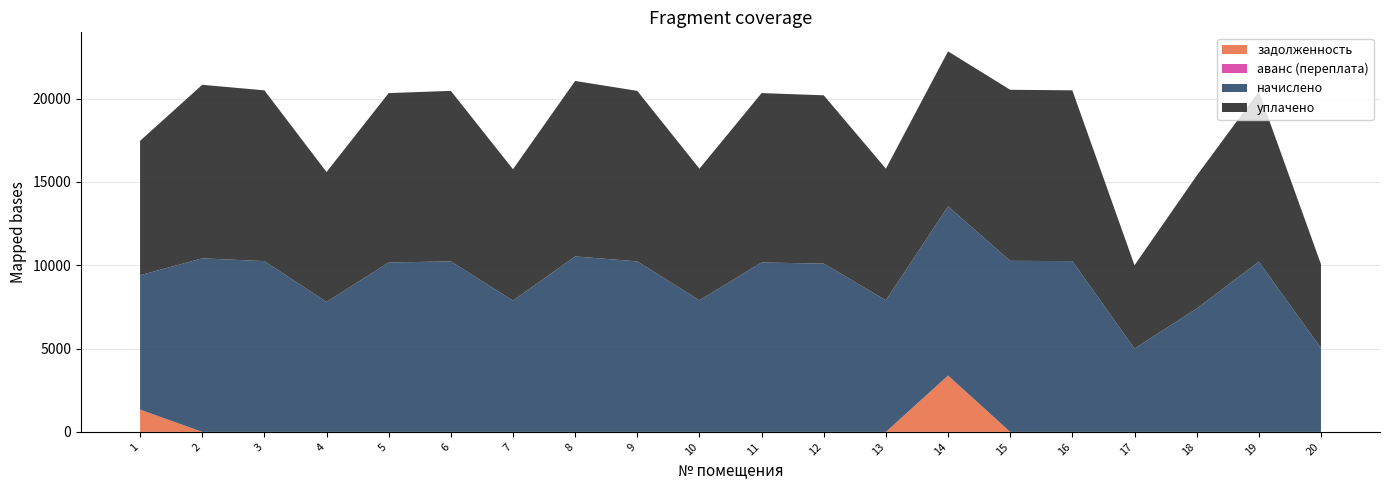

Reading right to left, list all the values displayed in this chart.

начислено: 5034.2	10217.5	7402.3	5001.1	10250.6	10267.2	10151.3	7899.1	10101.6	10167.8	7899.1	10234.1	10532.2	7882.6	10234.1	10167.8	7799.8	10250.6	10416.4	8064.7
уплачено: 5034.2	10217.5	7974.5	5001.1	10250.6	10267.2	9305.3	7899.1	10101.6	10167.8	7899.1	10234.1	10532.2	7882.6	10234.1	10167.8	7799.8	10250.6	10416.4	8064.7
задолженность: 0.0	0.0	0.0	0.0	0.0	0.0	3383.8	0.0	0.0	0.0	0.0	0.0	0.0	0.0	0.0	0.0	0.0	0.0	0.0	1338.1
аванс (переплата): 0.0	0.0	0.0	0.0	0.0	0.0	0.0	0.0	0.0	0.0	0.0	0.0	0.0	0.0	0.0	0.0	0.0	0.0	0.0	0.0